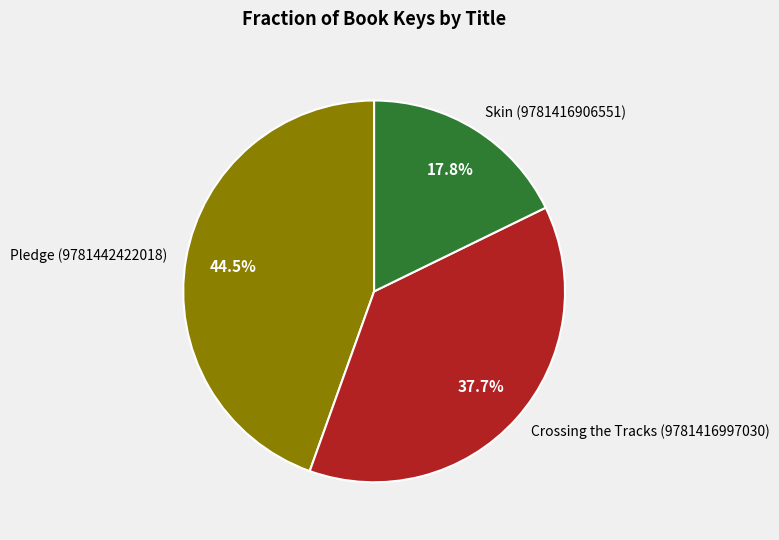

Which category has the smallest portion of the pie?

Skin (9781416906551)